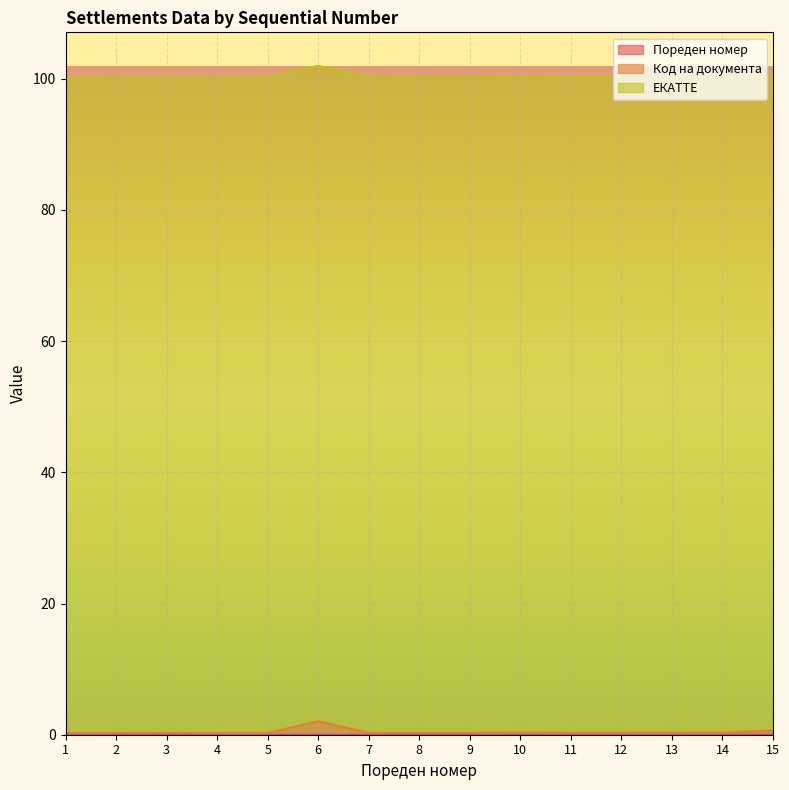

The value of Код на документа at 12 is 0.5. True or false?

False